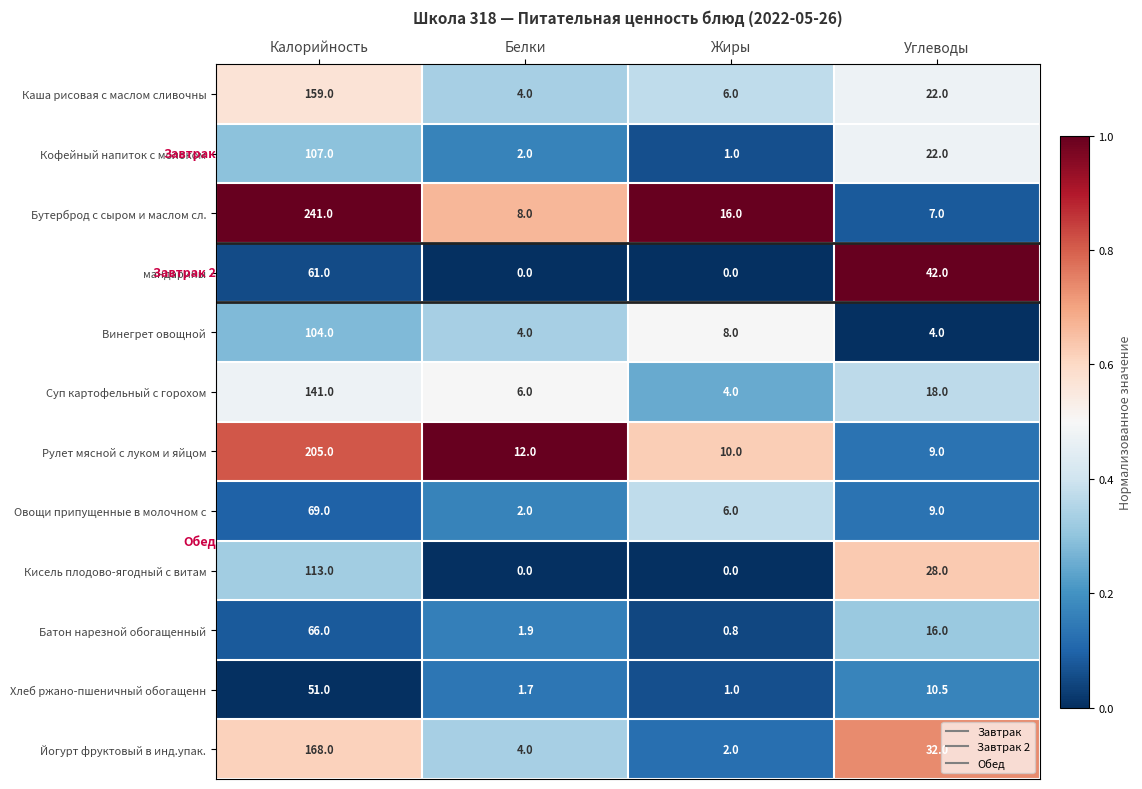

Which series changed the most between Белки and Жиры?

Бутерброд с сыром и маслом сл.